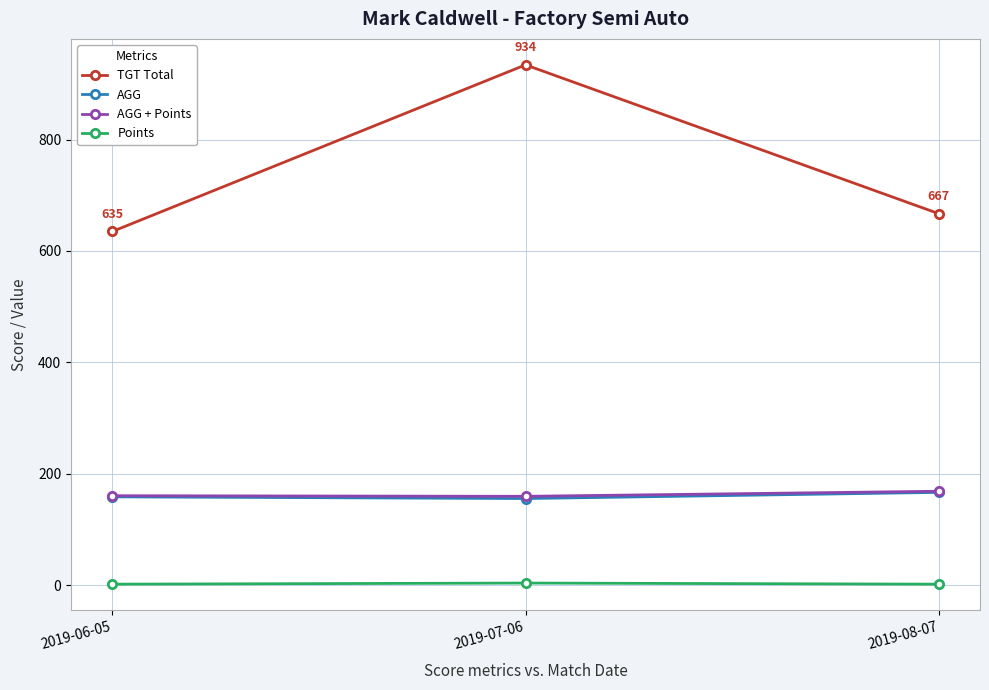

Rank the categories by TGT Total value from lowest to highest.

2019-06-05, 2019-08-07, 2019-07-06